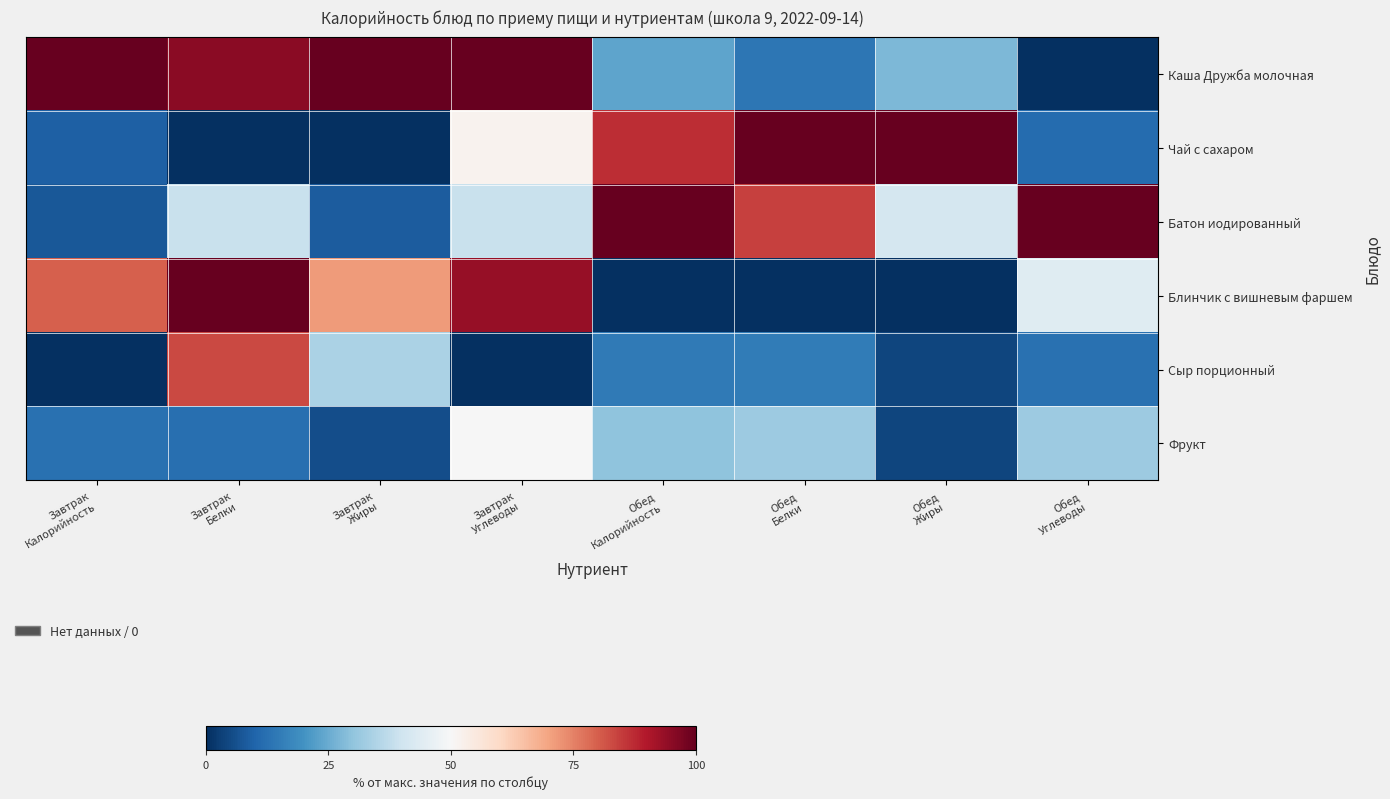

Rank the series at Обед Углеводы from lowest to highest value.

Каша Дружба молочная, Чай с сахаром, Сыр порционный, Фрукт, Блинчик с вишневым фаршем, Батон иодированный